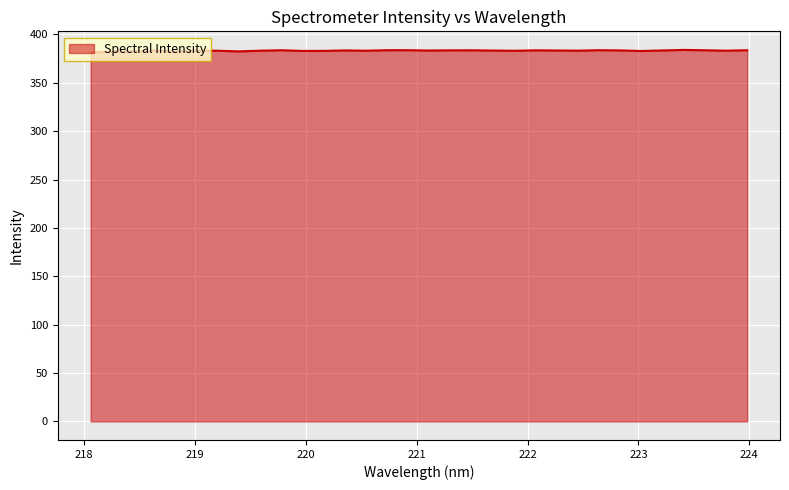

What is the maximum value shown in the chart?

383.9